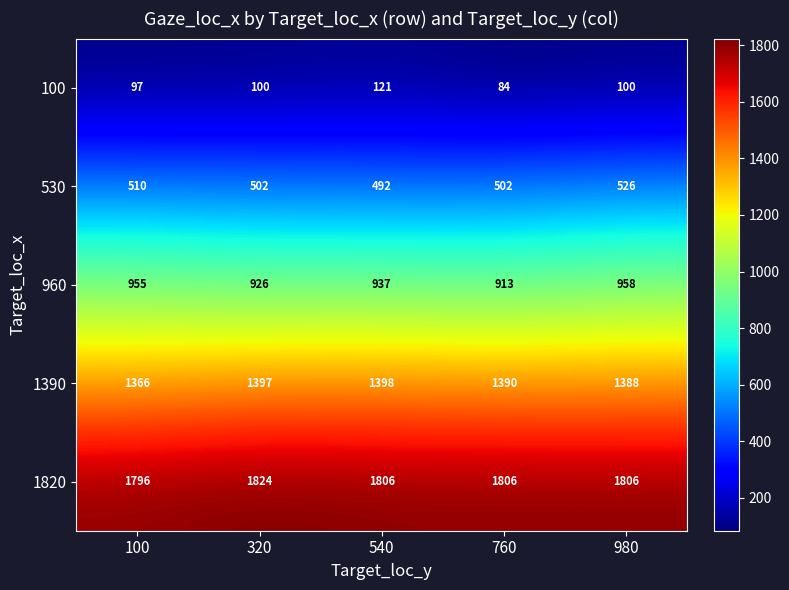

At which label does 530 first exceed 502?

100